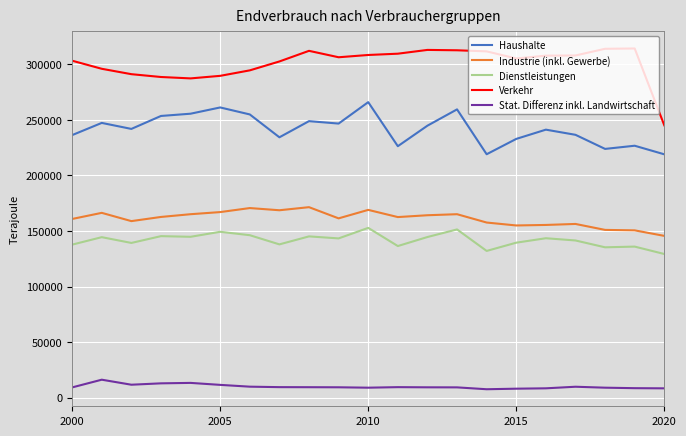

Which series has the largest total across all categories?

Verkehr